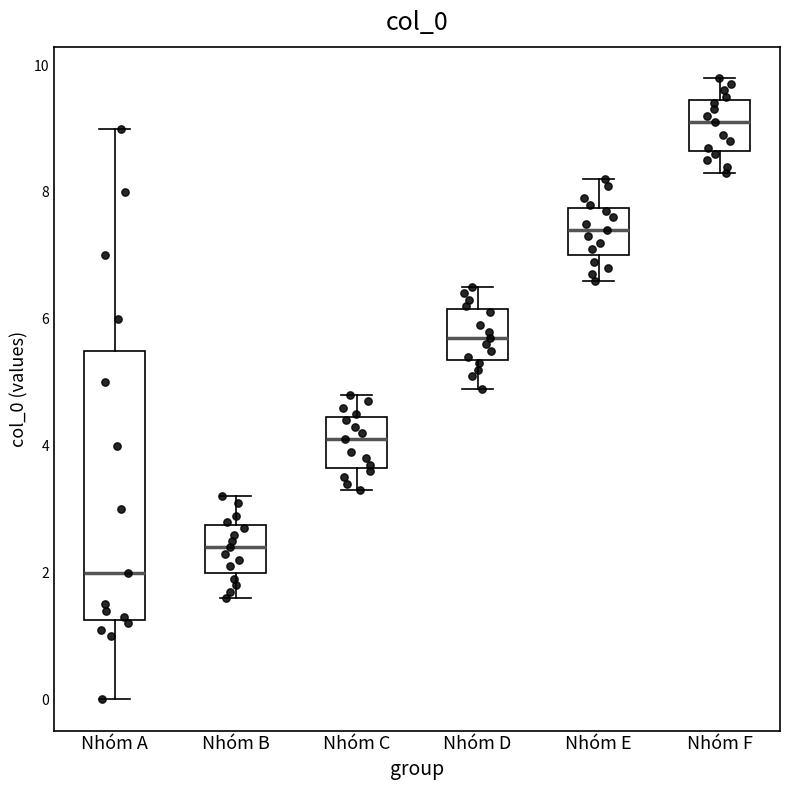

Reading left to right, read every box against the y-axis: the position of its median line, the range the box covers, and the ends of its whiskers. The values are not printed on the chart, so give them approximately, as read against the axis.

Nhóm A: median 2.0, box 1.2 to 5.6, whiskers 0.0 to 9.0
Nhóm B: median 2.4, box 2.0 to 2.8, whiskers 1.6 to 3.2
Nhóm C: median 4.2, box 3.6 to 4.4, whiskers 3.4 to 4.8
Nhóm D: median 5.8, box 5.4 to 6.2, whiskers 5.0 to 6.6
Nhóm E: median 7.4, box 7.0 to 7.8, whiskers 6.6 to 8.2
Nhóm F: median 9.2, box 8.6 to 9.4, whiskers 8.4 to 9.8